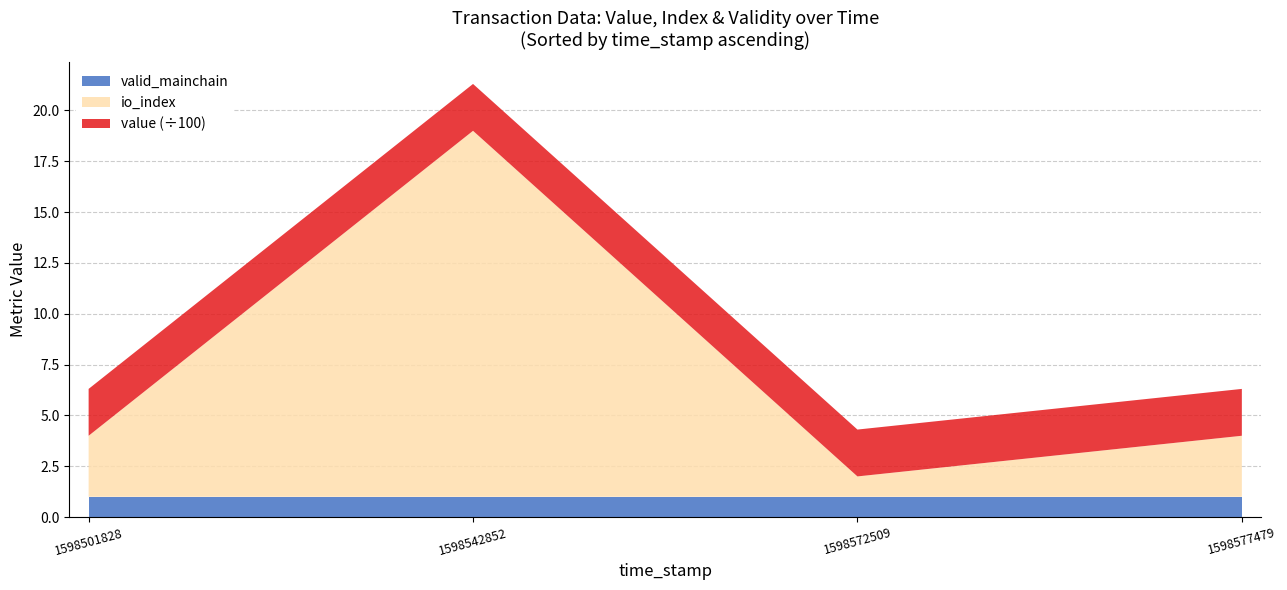

What is the minimum value for valid_mainchain?

1.0